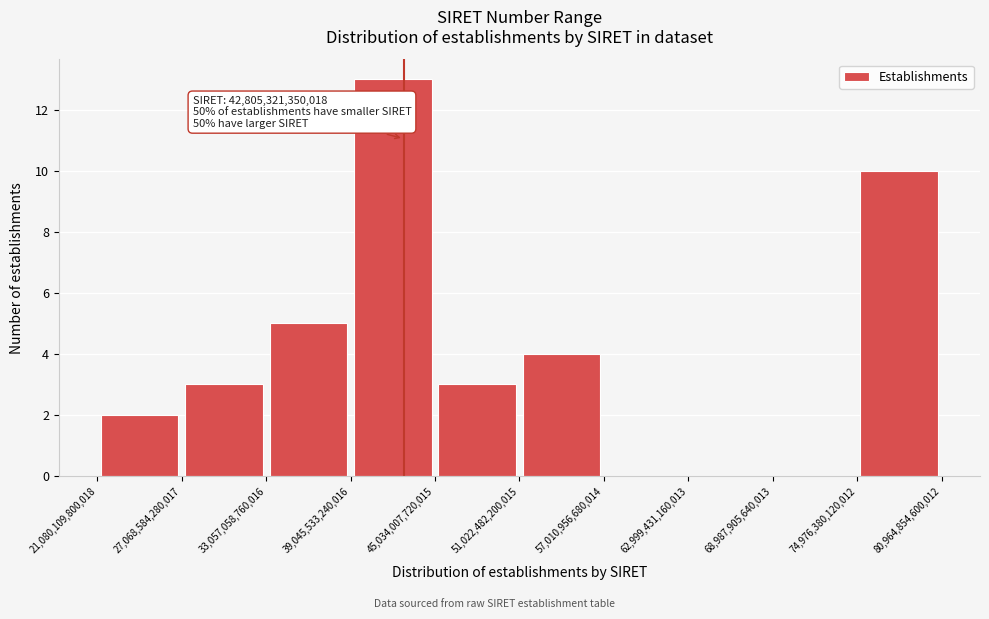

Over which range of the x-axis is the bar tallest?

39,045,533,240,016 to 45,034,007,720,015